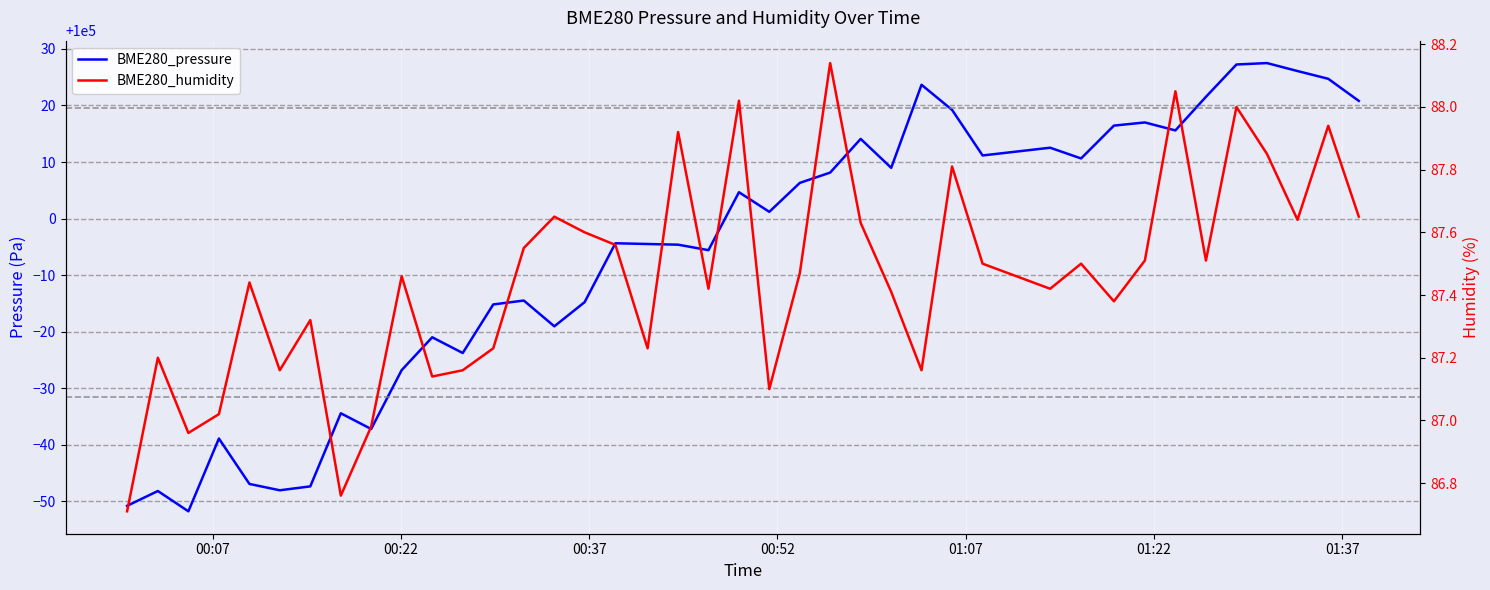

How many data points in BME280_pressure are less than 100001?

20